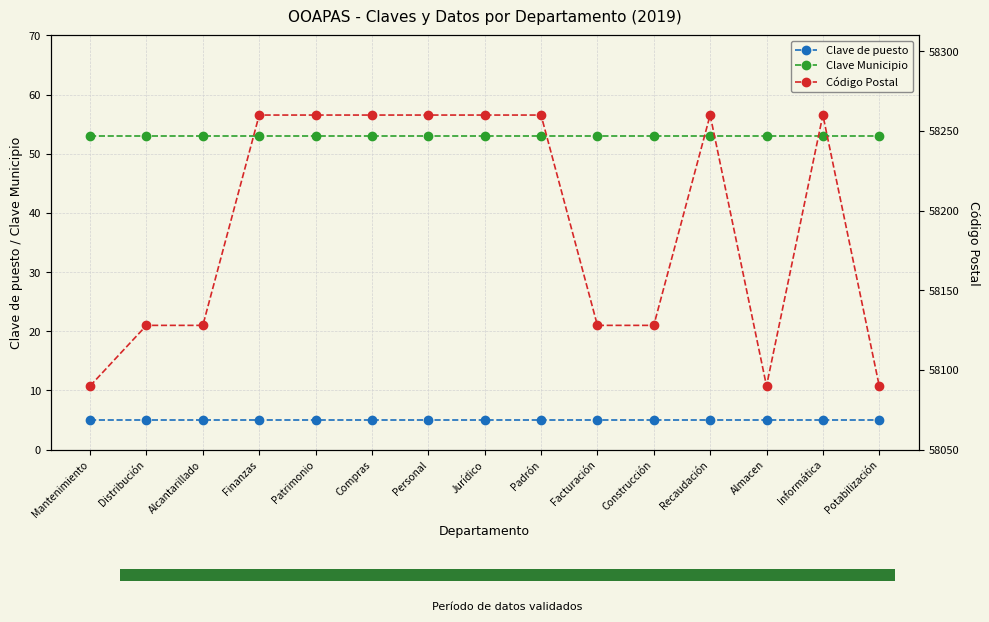

What is the spread (max minus min) of values at Personal?

58255